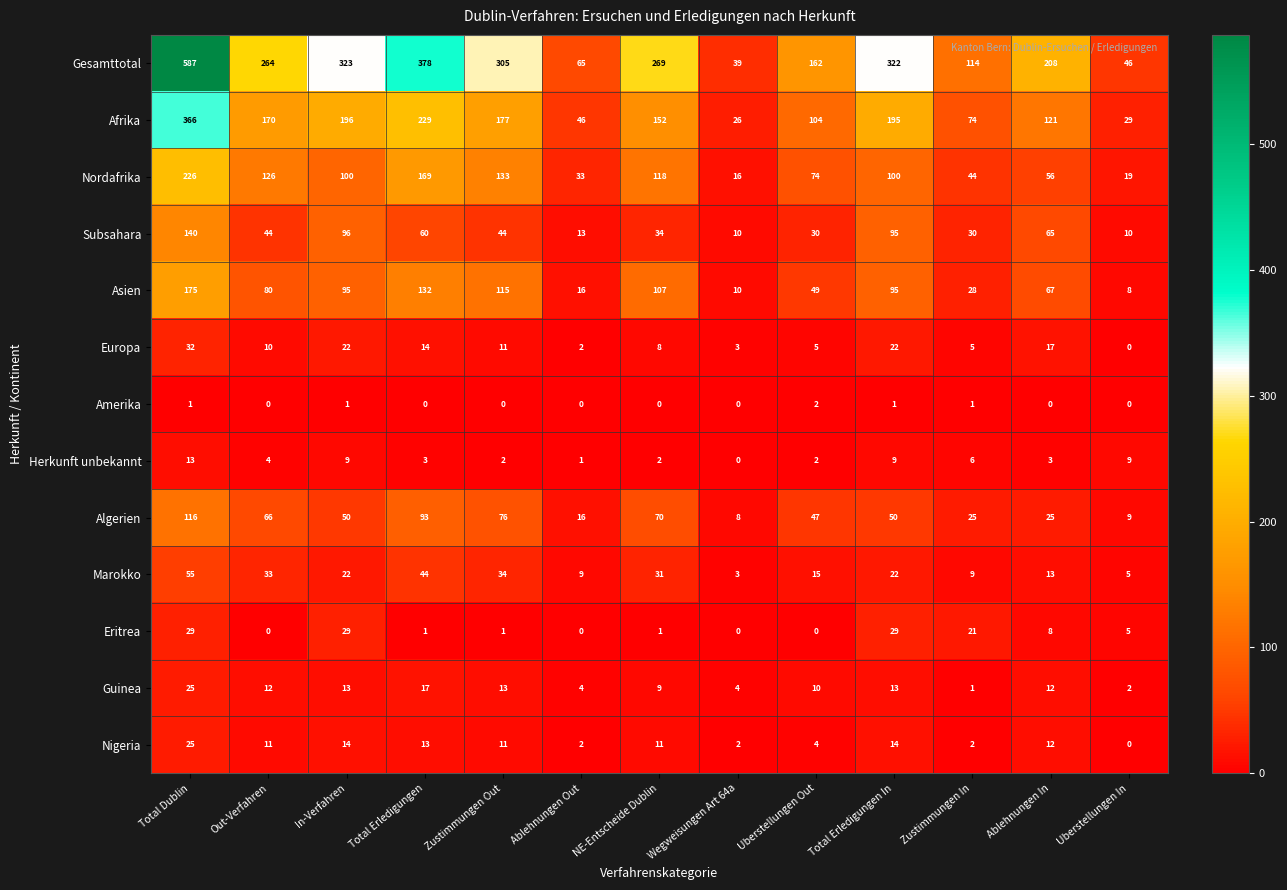

Which series has the largest total across all categories?

Gesamttotal